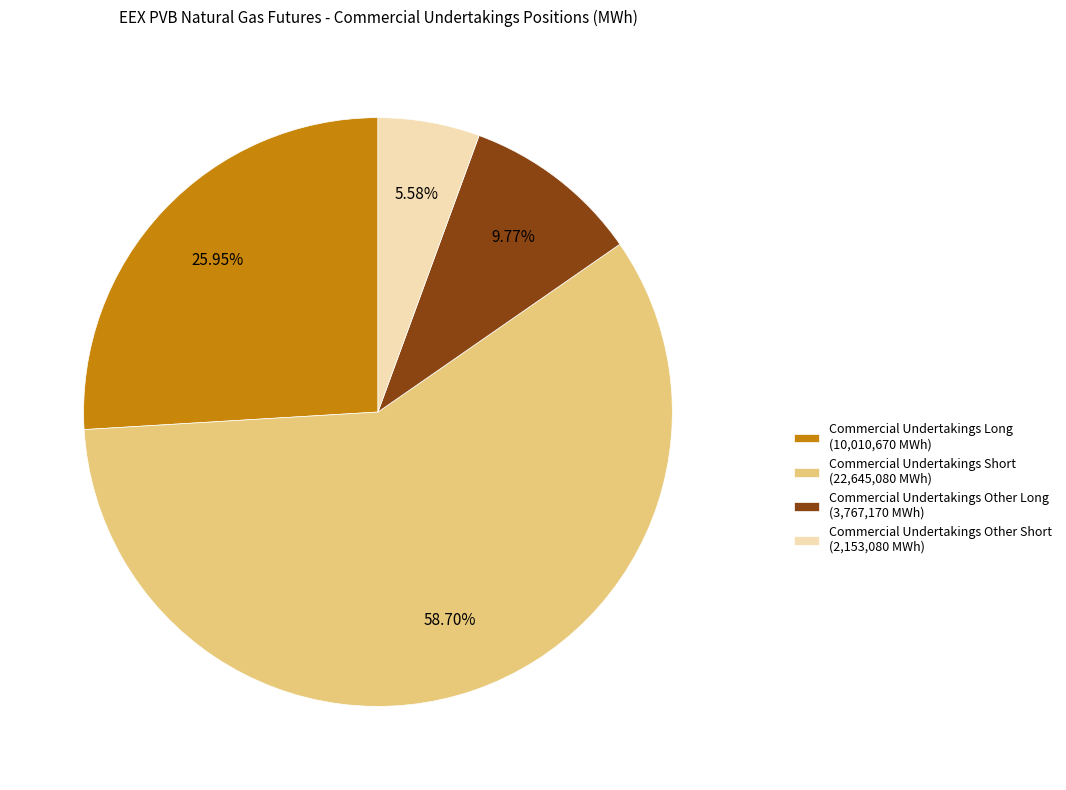

Rank the categories by value from highest to lowest.

Commercial Undertakings Short, Commercial Undertakings Long, Commercial Undertakings Other Long, Commercial Undertakings Other Short